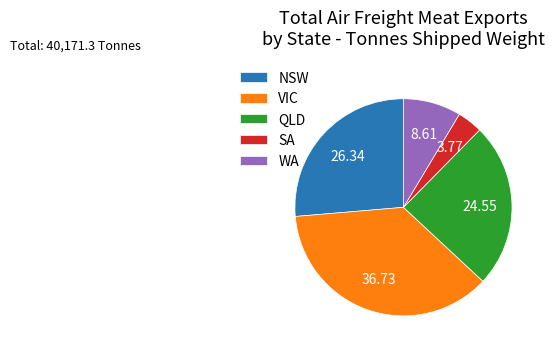

Between SA and WA, which is larger?

WA